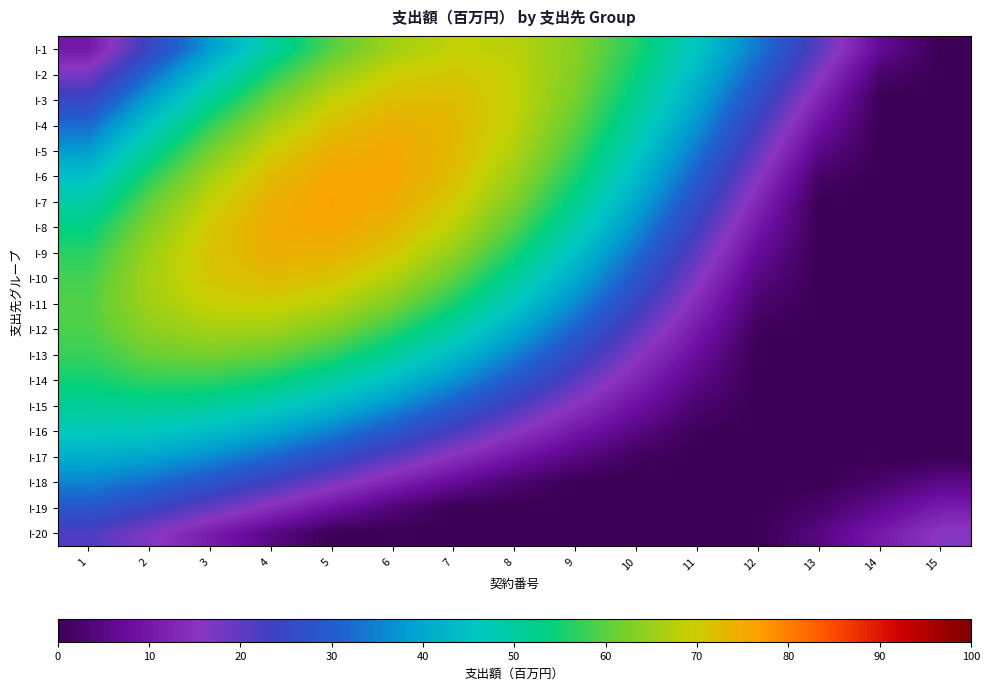

Reading left to right, transcribe all the data shown in this chart.

I-1: 1=10.0	2=24.7	3=38.4	4=50.3	5=59.7	6=65.9	7=68.7	8=67.8	9=63.5	10=55.9	11=45.7	12=33.6	13=20.3	14=6.8	15=0.0
I-2: 1=17.6	2=32.0	3=45.1	4=56.2	5=64.4	6=69.4	7=70.8	8=68.6	9=62.9	10=54.2	11=43.0	12=30.1	13=16.3	14=2.5	15=0.0
I-3: 1=25.0	2=39.0	3=51.4	4=61.4	5=68.5	6=72.2	7=72.3	8=68.7	9=61.8	10=52.0	11=40.0	12=26.6	13=12.4	14=0.0	15=0.0
I-4: 1=32.0	2=45.4	3=57.0	4=66.0	5=71.9	6=74.2	7=73.0	8=68.2	9=60.2	10=49.5	11=36.9	12=23.0	13=8.7	14=0.0	15=0.0
I-5: 1=38.5	2=51.3	3=61.9	4=69.7	5=74.3	6=75.4	7=72.9	8=67.0	9=58.1	10=46.7	11=33.6	12=19.5	13=5.2	14=0.0	15=0.0
I-6: 1=44.4	2=56.3	3=65.8	4=72.5	5=75.8	6=75.7	7=72.0	8=65.1	9=55.5	10=43.6	11=30.2	12=16.1	13=2.0	14=0.0	15=0.0
I-7: 1=49.4	2=60.3	3=68.8	4=74.2	5=76.3	6=75.0	7=70.3	8=62.6	9=52.3	10=40.1	11=26.7	12=12.8	13=0.0	14=0.0	15=0.0
I-8: 1=53.5	2=63.4	3=70.6	4=74.8	5=75.7	6=73.3	7=67.8	8=59.4	9=48.8	10=36.5	11=23.3	12=9.8	13=0.0	14=0.0	15=0.0
I-9: 1=56.5	2=65.3	3=71.3	4=74.3	5=74.1	6=70.7	7=64.4	8=55.6	9=44.8	10=32.7	11=19.9	12=7.1	13=0.0	14=0.0	15=0.0
I-10: 1=58.5	2=66.0	3=70.8	4=72.6	5=71.3	6=67.1	7=60.3	8=51.2	9=40.5	10=28.7	11=16.6	12=4.6	13=0.0	14=0.0	15=0.0
I-11: 1=59.3	2=65.5	3=69.1	4=69.7	5=67.5	6=62.6	7=55.4	8=46.2	9=35.8	10=24.6	11=13.4	12=2.5	13=0.0	14=0.0	15=0.0
I-12: 1=58.9	2=63.9	3=66.2	4=65.7	5=62.7	6=57.2	7=49.8	8=40.8	9=30.9	10=20.5	11=10.4	12=0.8	13=0.0	14=0.0	15=0.0
I-13: 1=57.5	2=61.1	3=62.1	4=60.7	5=56.9	6=51.0	7=43.6	8=35.0	9=25.8	10=16.5	11=7.5	12=0.0	13=0.0	14=0.0	15=0.0
I-14: 1=54.9	2=57.1	3=57.0	4=54.6	5=50.2	6=44.2	7=36.9	8=28.8	9=20.5	10=12.4	11=4.9	12=0.0	13=0.0	14=0.0	15=0.0
I-15: 1=51.3	2=52.2	3=50.9	4=47.7	5=42.9	6=36.7	7=29.7	8=22.4	9=15.2	10=8.5	11=2.6	12=0.0	13=0.0	14=0.0	15=0.0
I-16: 1=46.7	2=46.3	3=44.0	4=40.1	5=34.9	6=28.8	7=22.3	8=15.9	9=9.9	10=4.7	11=0.5	12=0.0	13=0.0	14=0.0	15=0.0
I-17: 1=41.4	2=39.7	3=36.4	4=31.8	5=26.4	6=20.5	7=14.7	8=9.3	9=4.7	10=1.1	11=0.0	12=0.0	13=0.0	14=0.0	15=0.0
I-18: 1=35.3	2=32.4	3=28.2	4=23.1	5=17.6	6=12.1	7=7.0	8=2.8	9=0.0	10=0.0	11=0.0	12=0.0	13=0.0	14=2.2	15=5.3
I-19: 1=28.7	2=24.6	3=19.7	4=14.2	5=8.7	6=3.6	7=0.0	8=0.0	9=0.0	10=0.0	11=0.0	12=0.0	13=2.1	14=6.3	15=10.7
I-20: 1=21.8	2=16.6	3=10.9	4=5.1	5=0.0	6=0.0	7=0.0	8=0.0	9=0.0	10=0.0	11=0.0	12=0.0	13=4.7	14=10.4	15=16.2